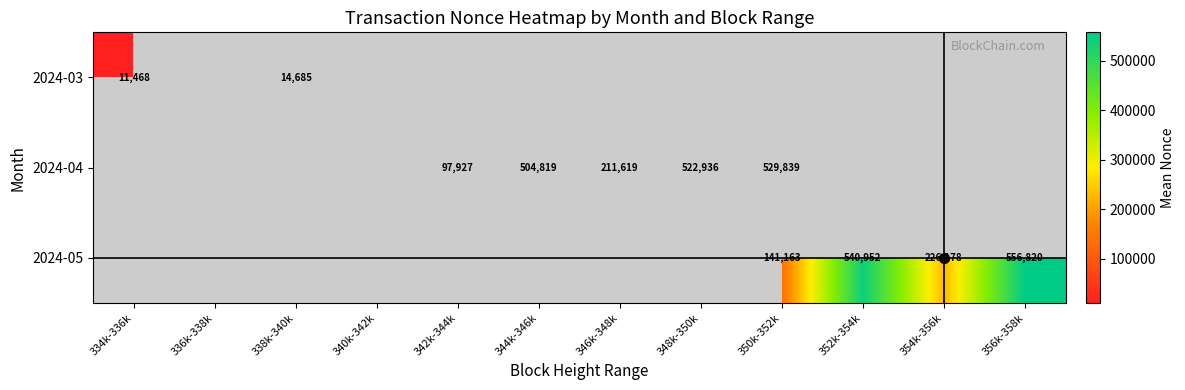

How many data points does each series have?

12